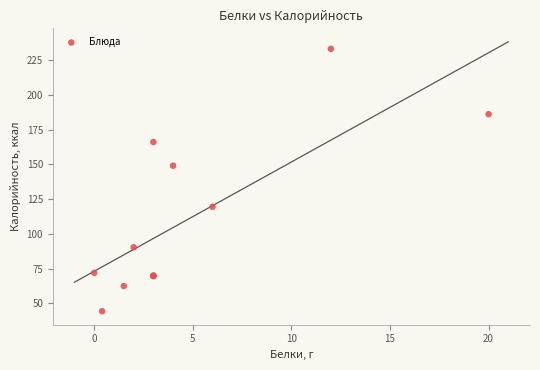

What Y value in the scatter plot is closest to 138?

149.0